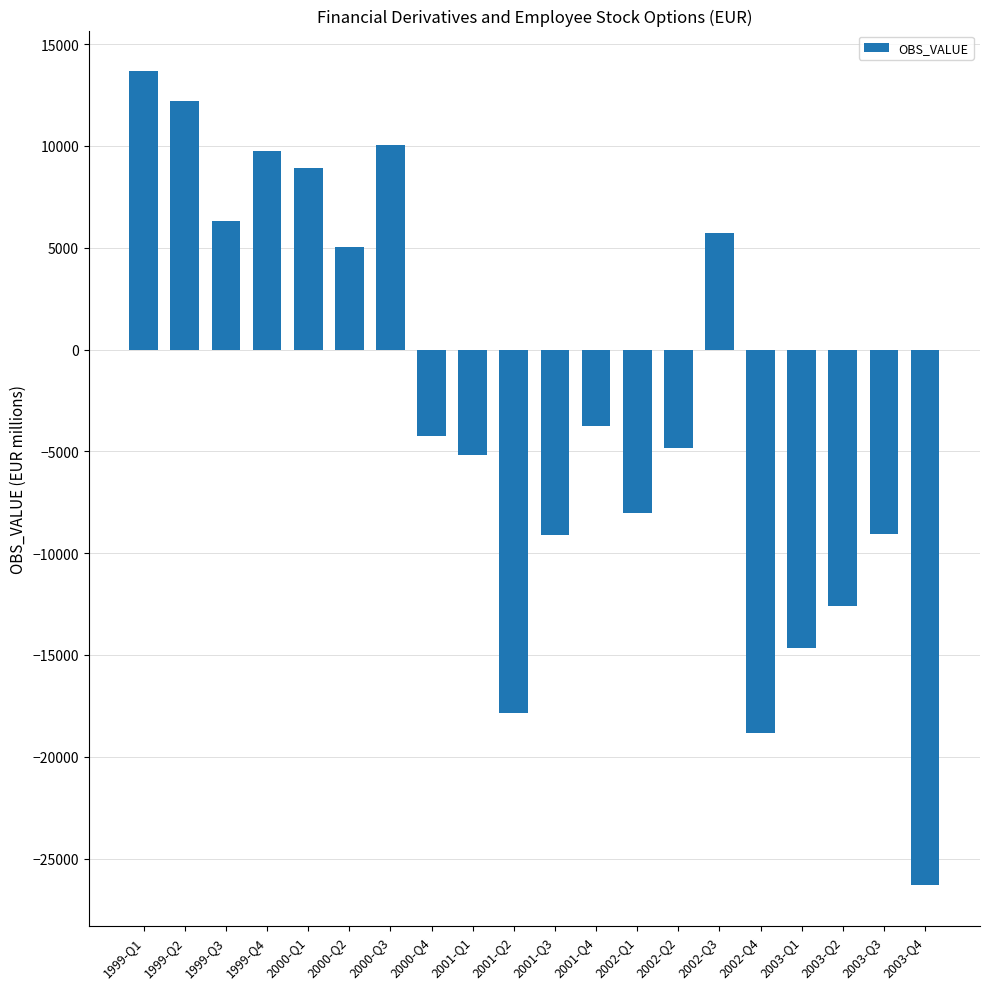

What is the change in value from 2002-Q4 to 2003-Q2?

+6236.9